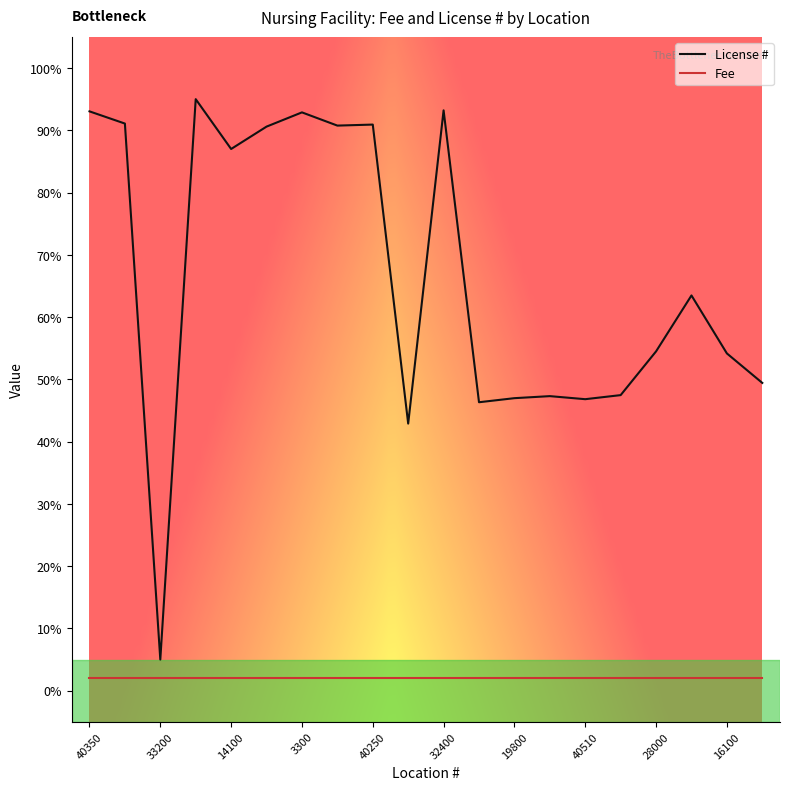

List the series in order of their overall mean, lowest first.

Fee, License #